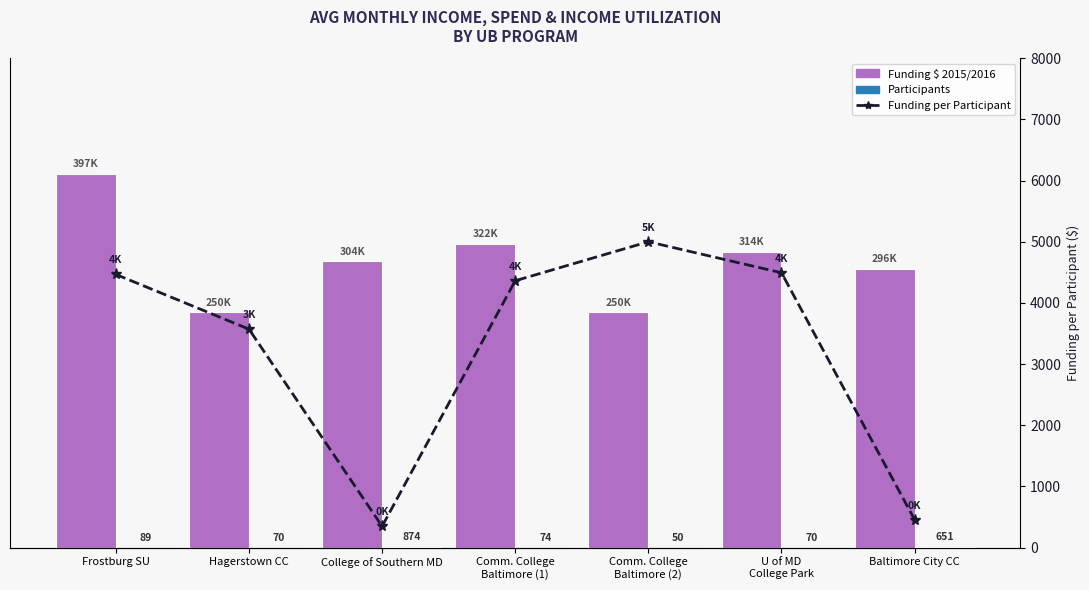

Does the chart contain any negative values?

No